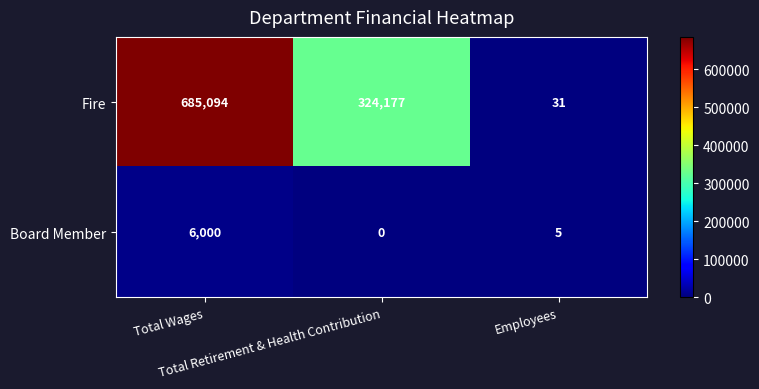

Count the Fire values in the range 31 to 685094.

3